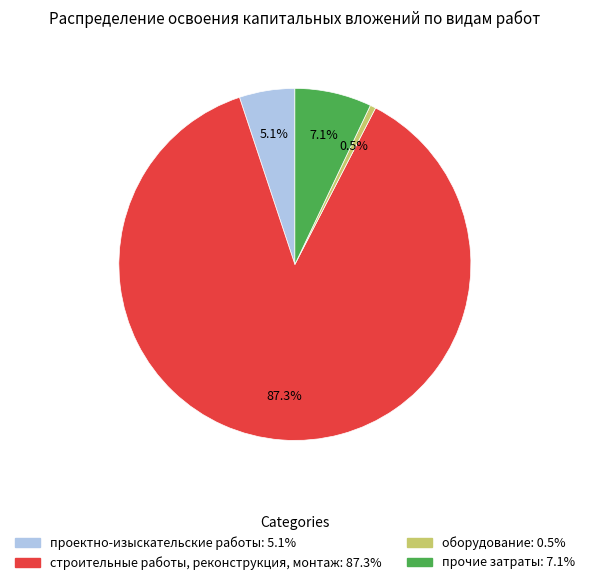

Which category accounts for the majority?

строительные работы, реконструкция, монтаж